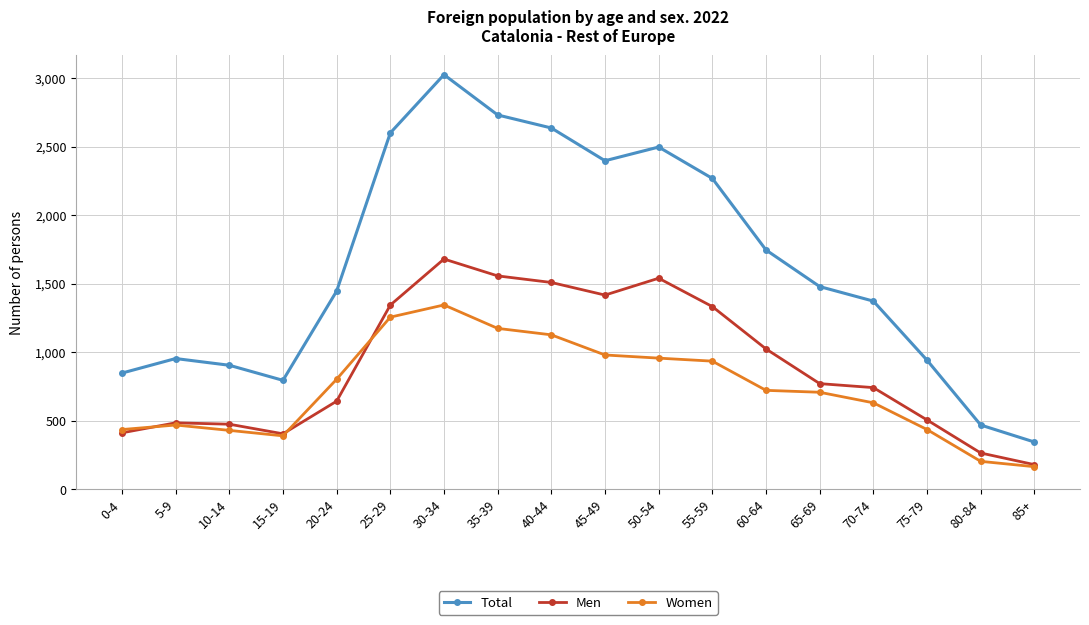

True or false: Men and Total intersect in this chart.

False